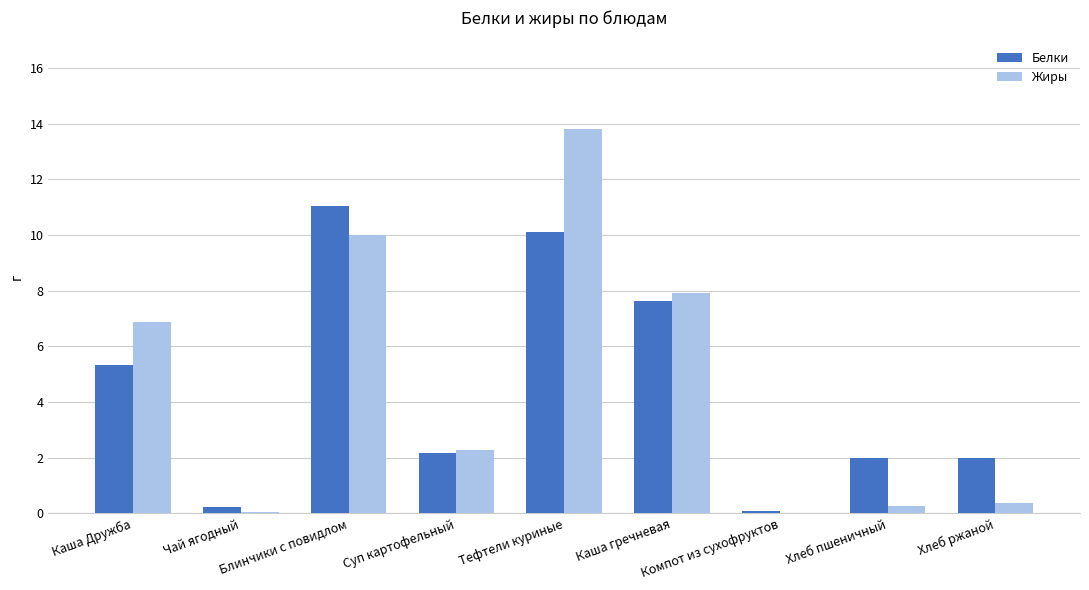

What is the sum of the Жиры values at Чай ягодный and Компот из сухофруктов?

0.1